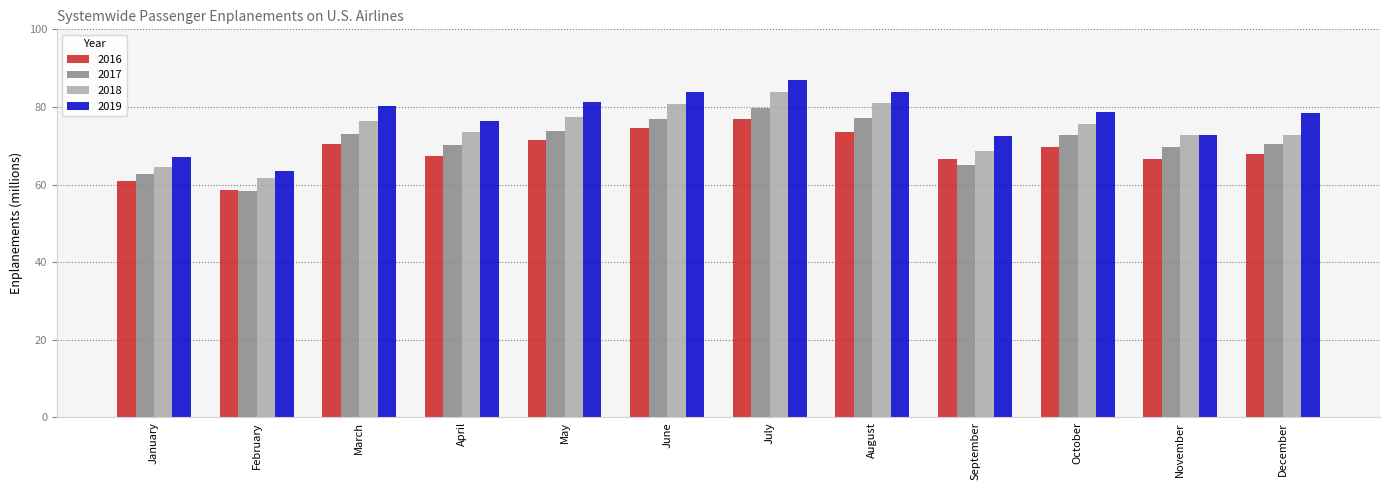

What is the approximate value of 2018 at August?

81.0